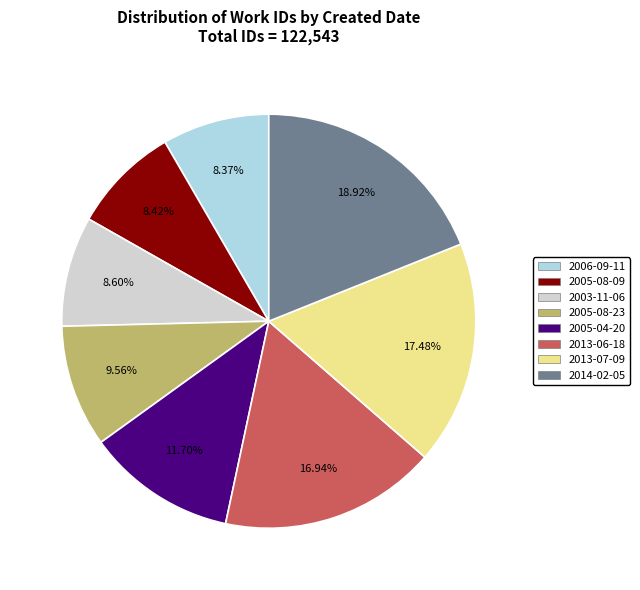

To the nearest percent, what is the combined percentage of 2005-08-09 and 2014-02-05?

27%